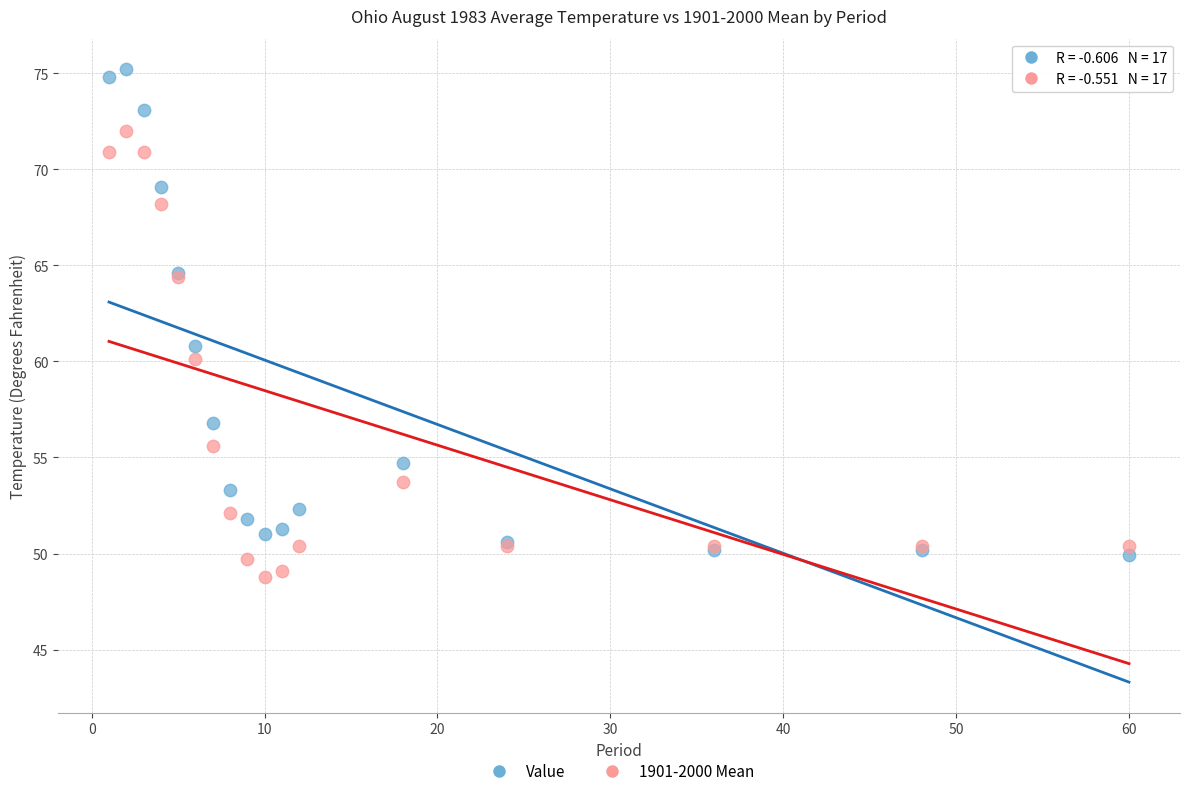

In the Value series, what Y value is closest to 62?

60.8